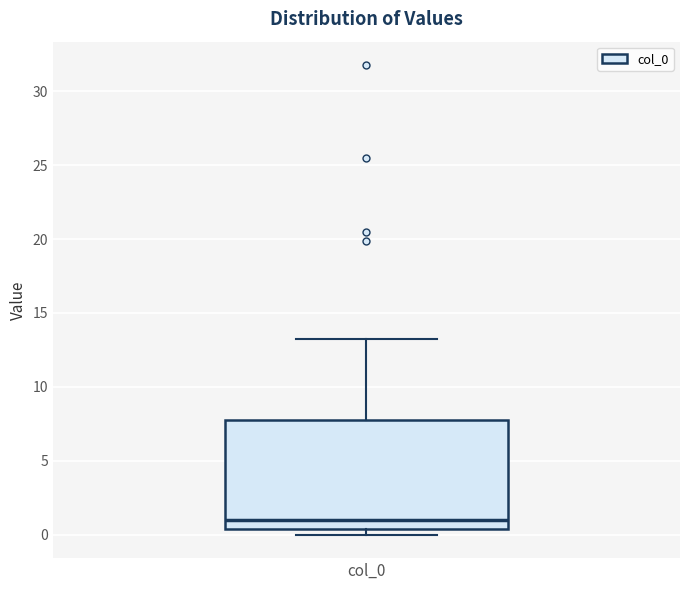

Where is the upper edge of the box for col_0 on the y-axis? The values are not printed on the chart, so give them approximately, as read against the axis.

8.0